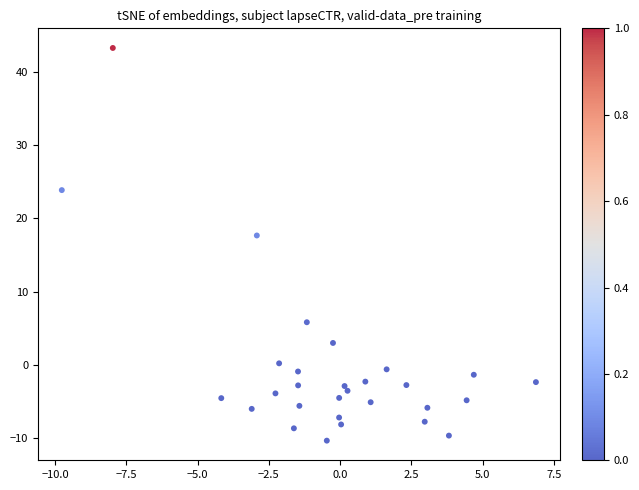

What Y value in the scatter plot is closest to 16?

17.7